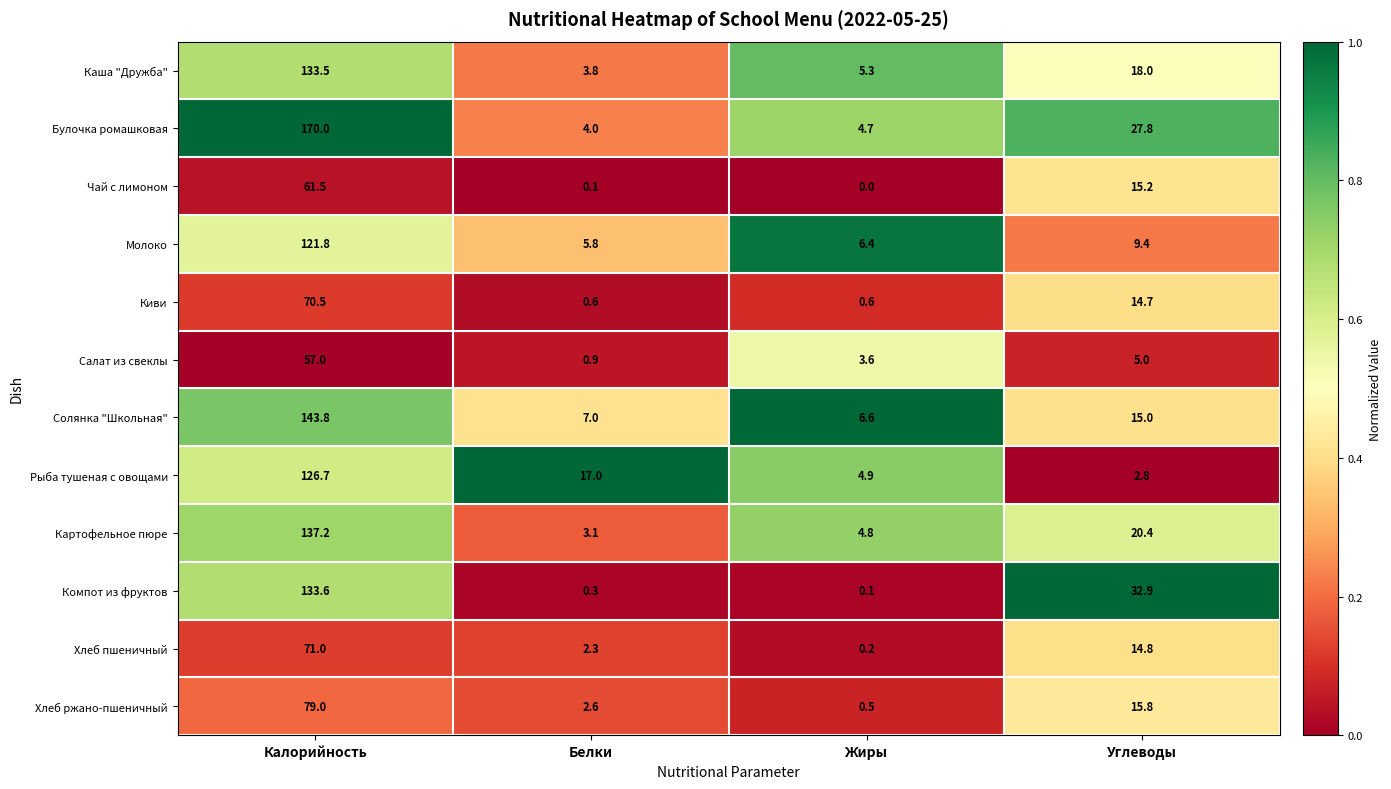

Count the number of data series in this chart.

12